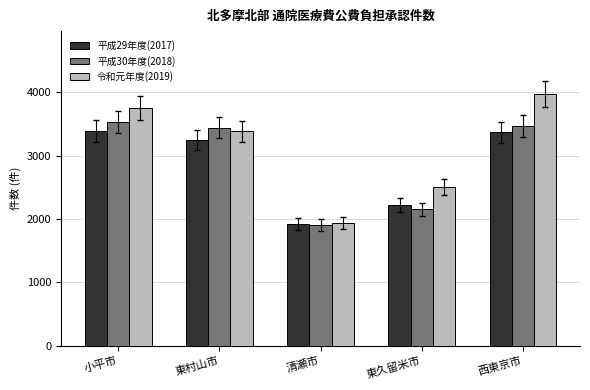

What is the sum of the 平成30年度(2018) values at 小平市 and 西東京市?

7002